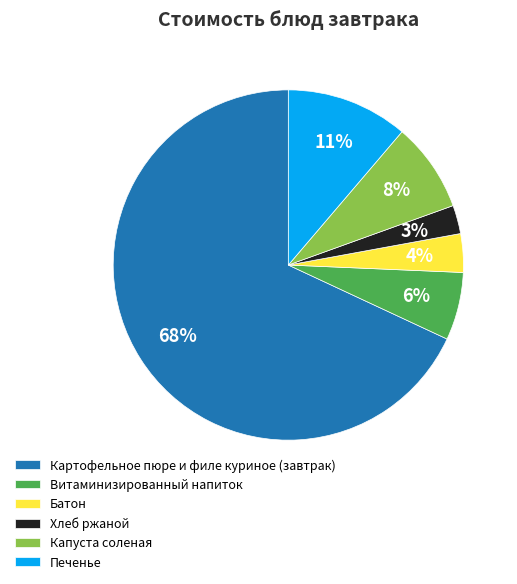

Which category accounts for the majority?

Картофельное пюре и филе куриное (завтрак)